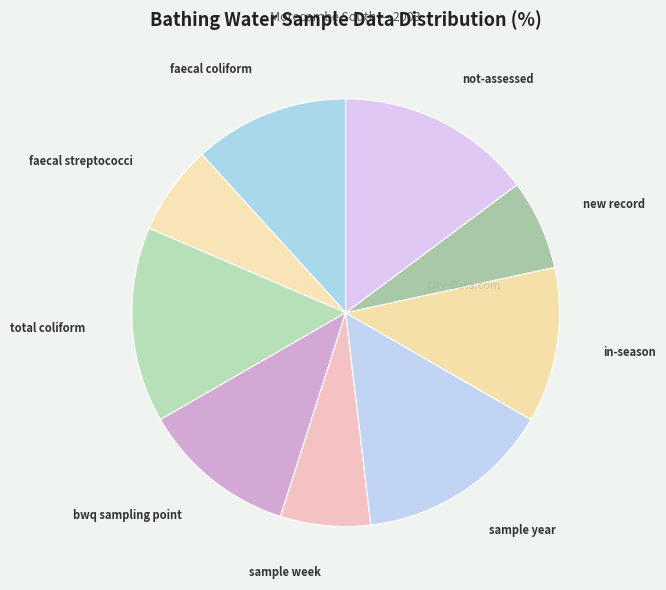

Is there any slice that represents more than half of the pie?

No